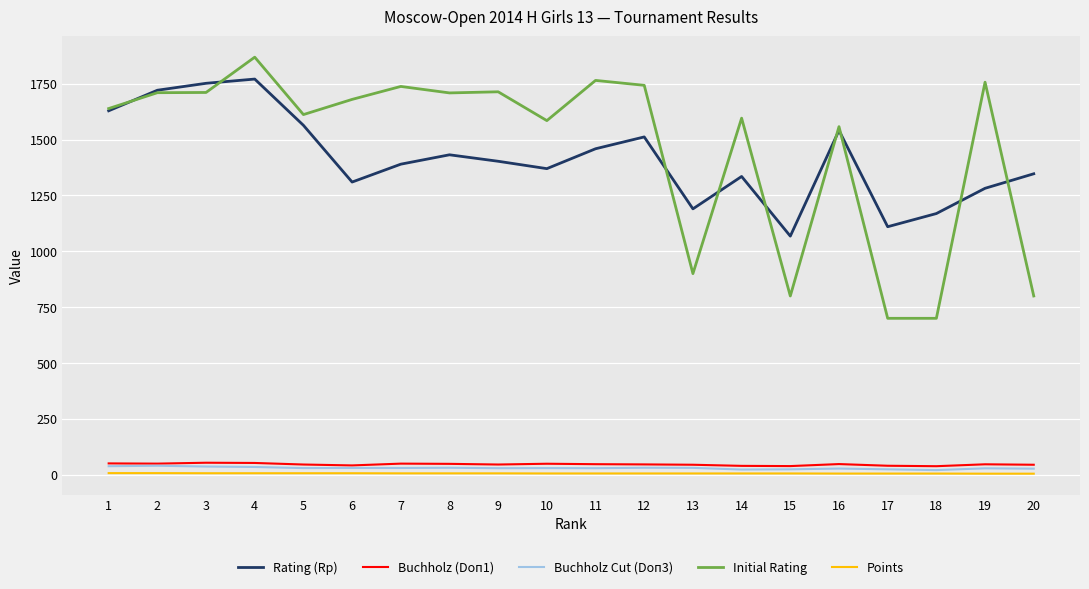

What is the maximum value for Rating (Rp)?

1771.0